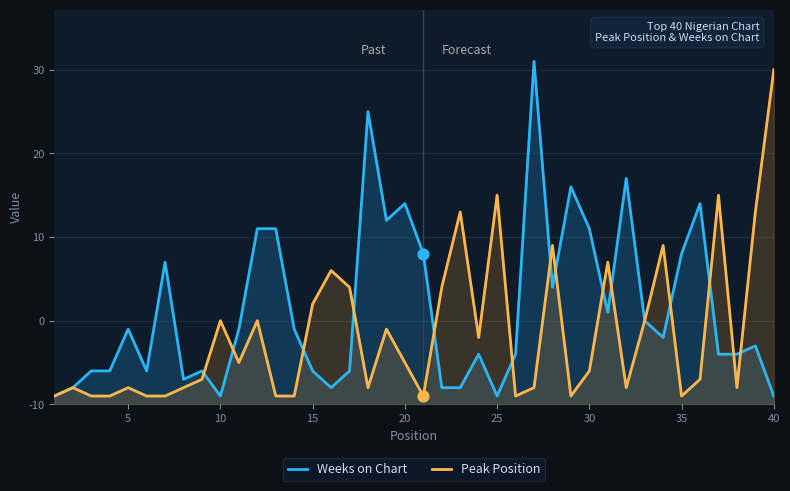

Which series reaches the minimum Y coordinate?

Weeks on Chart